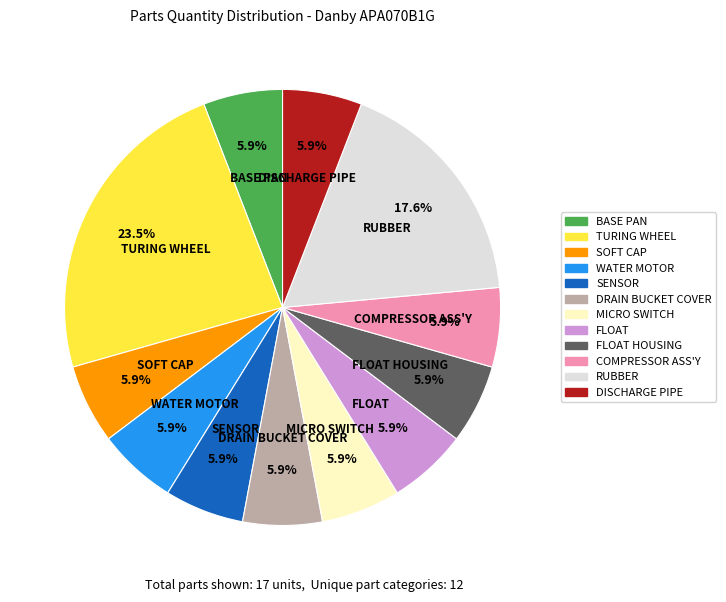

To the nearest percent, what is the difference between the largest and smallest slice percentages?

18%